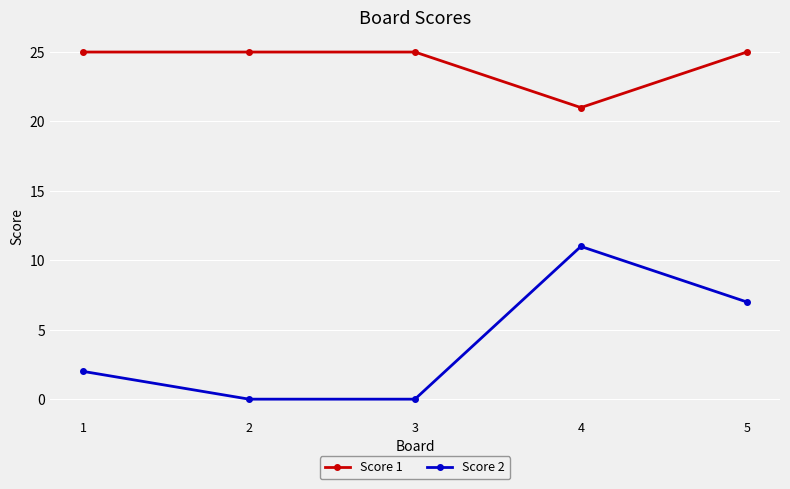

At 2, list the series in order from largest to smallest.

Score 1, Score 2